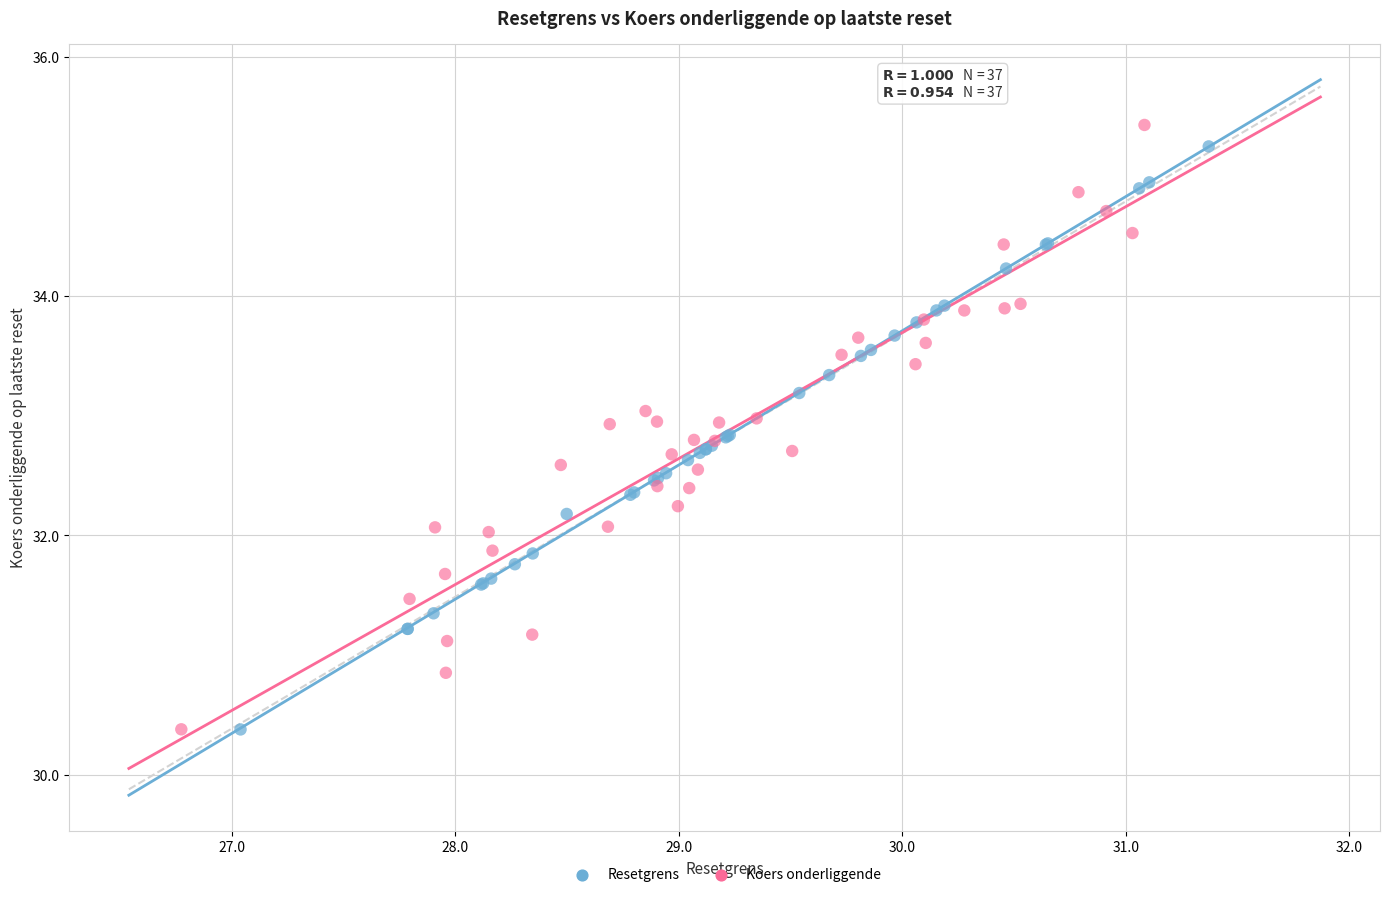

Which series has the widest spread of Y values?

Koers onderliggende